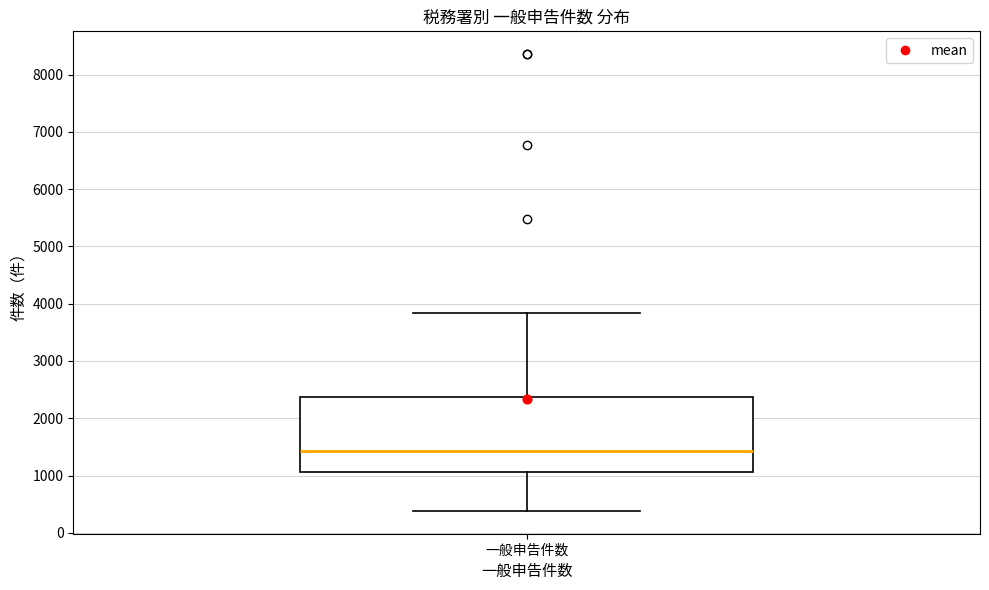

Transcribe this box plot: give where the median line is, the range the box spans, and where the two whiskers end, as read against the y-axis. The values are not printed on the chart, so give them approximately, as read against the axis.

median 1400, box 1100 to 2400, whiskers 400 to 3800